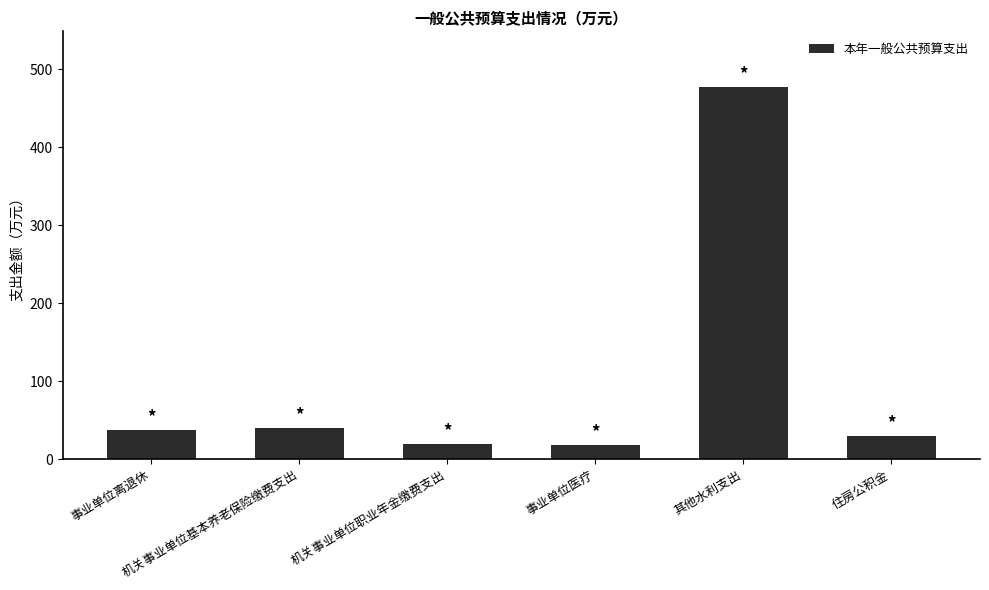

What is the maximum value shown in the chart?

477.4